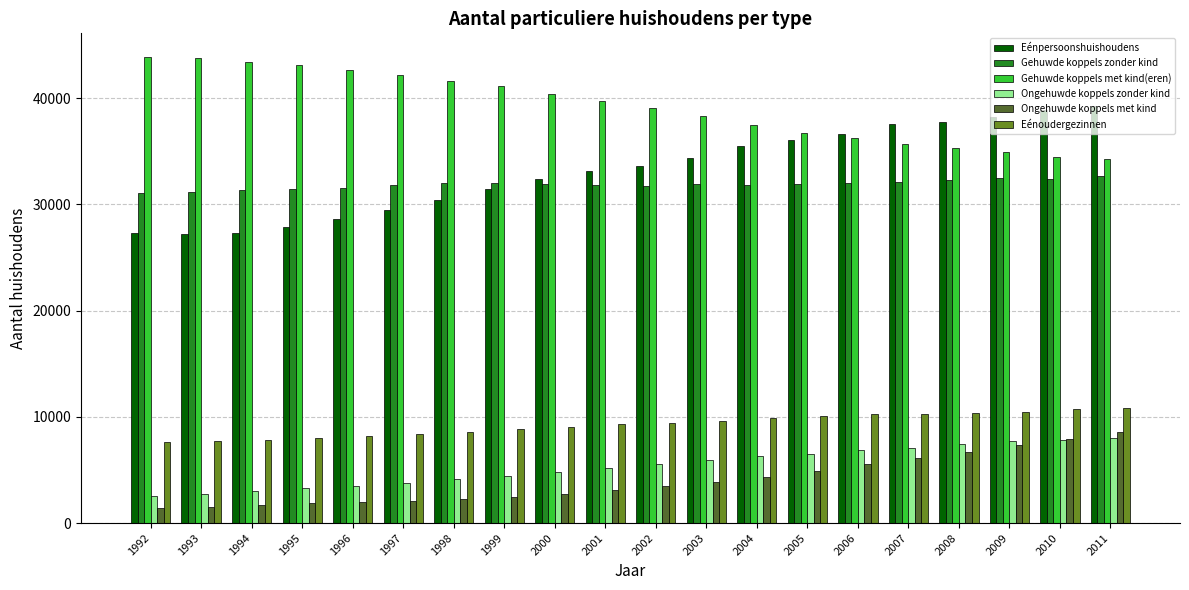

True or false: Eénoudergezinnen has a value of 7201 at 2008.

False